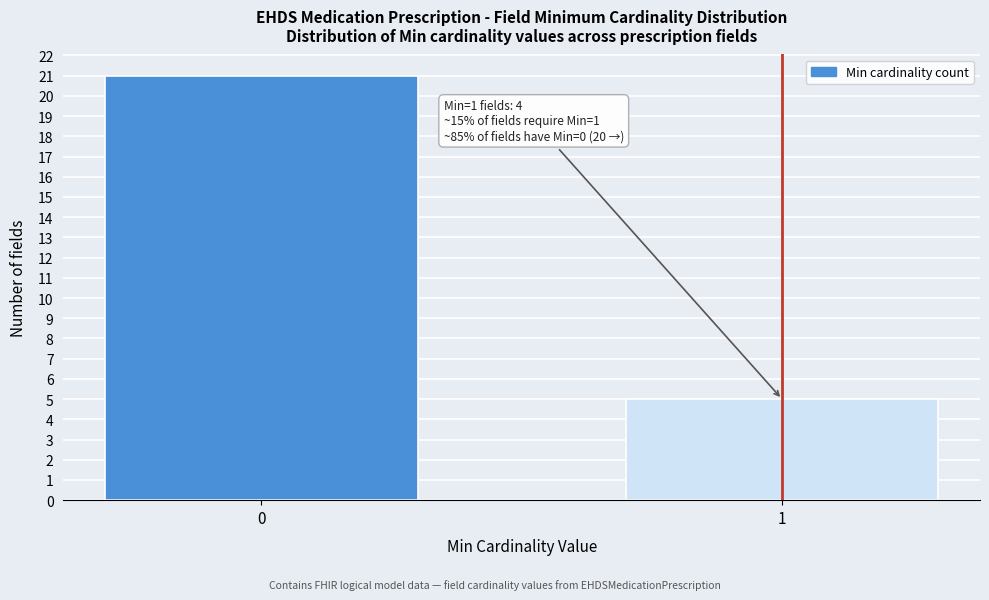

Reading left to right, transcribe all the data shown in this chart.

0=21	1=5